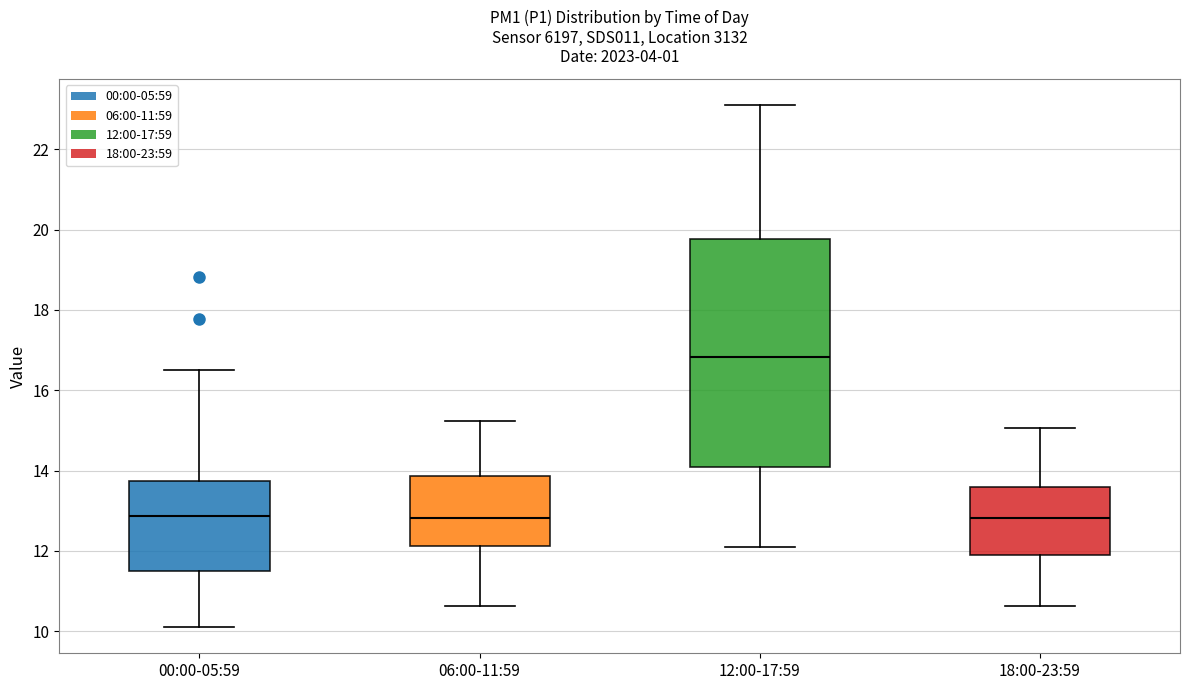

Which box is the tallest, from its lower edge to its upper edge?

12:00-17:59